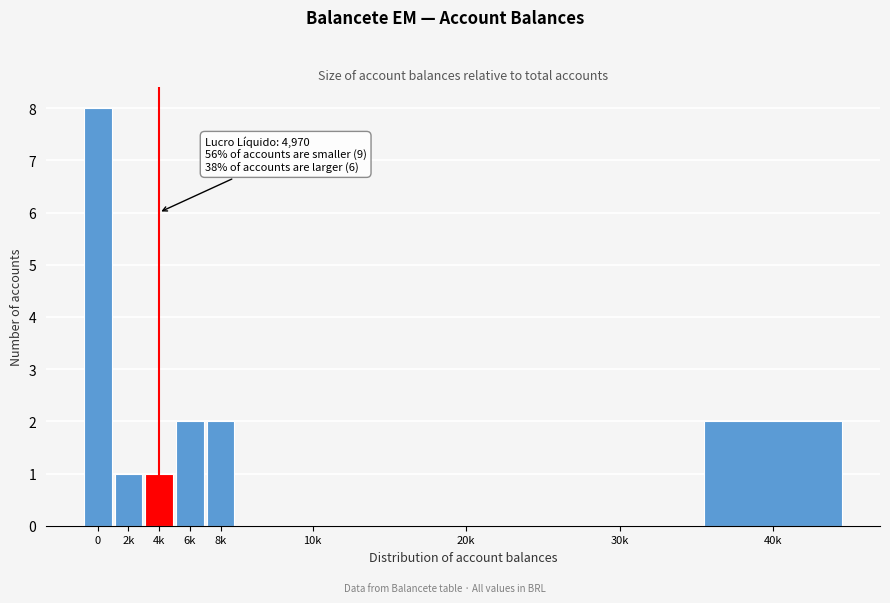

Reading left to right, transcribe all the data shown in this chart.

0=8	2k=1	4k=1	6k=2	8k=2	10k=0	20k=0	30k=0	40k=2